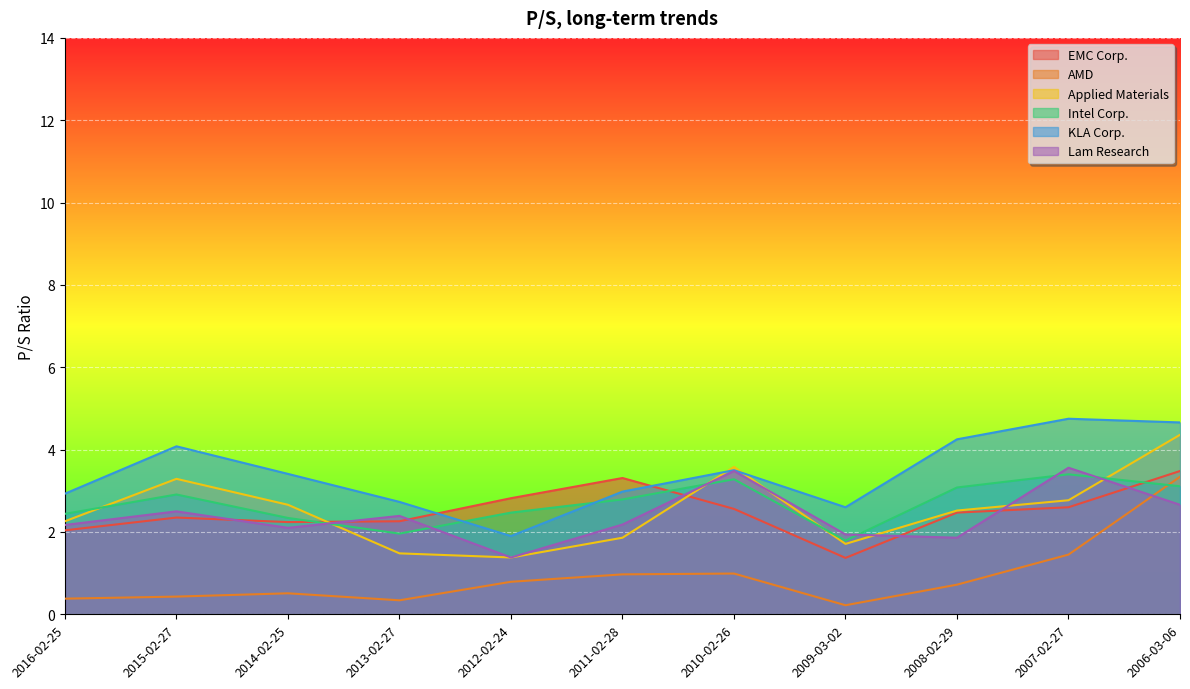

What is the difference between the highest and lowest values at 2006-03-06?

2.0